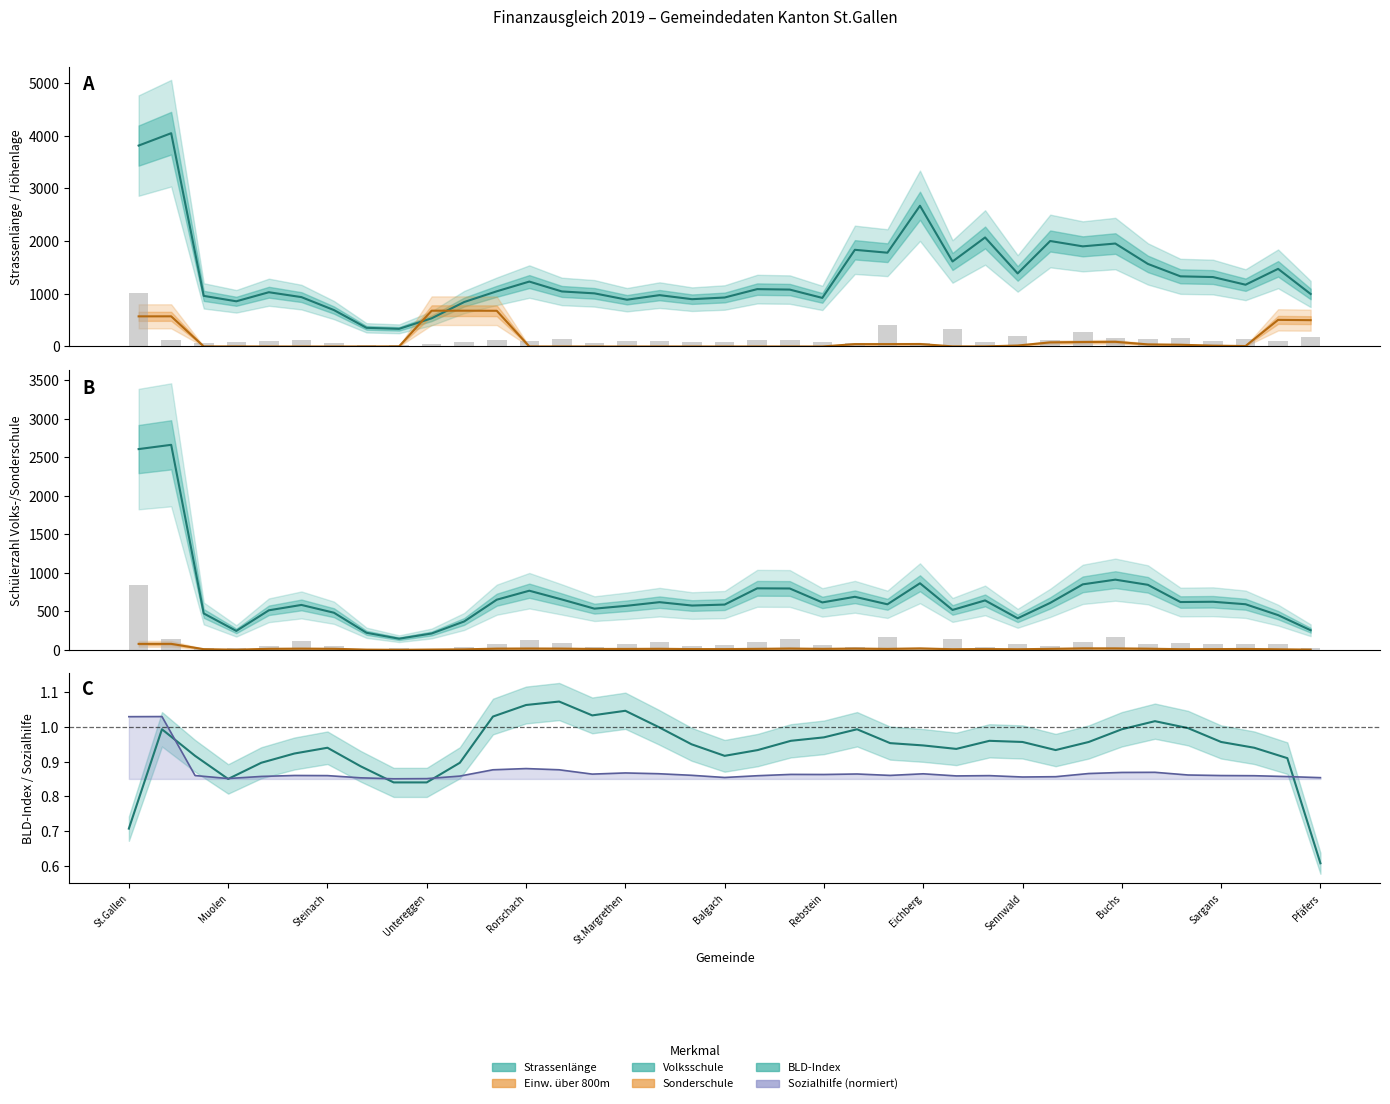

At which label does Volksschule first exceed 593?

St.Gallen